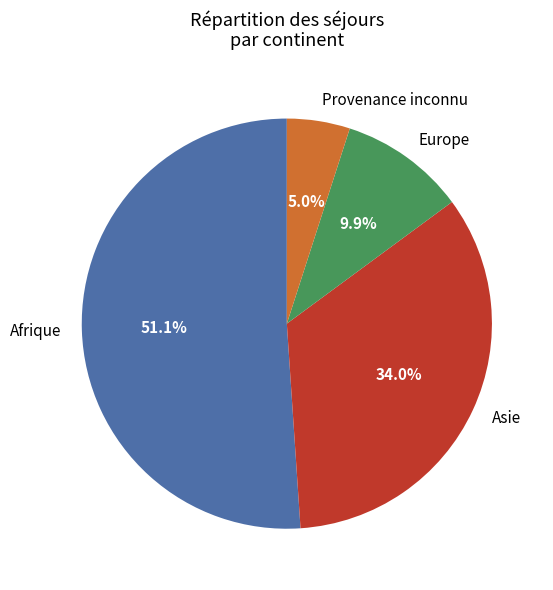

Which category has the biggest portion of the pie?

Afrique